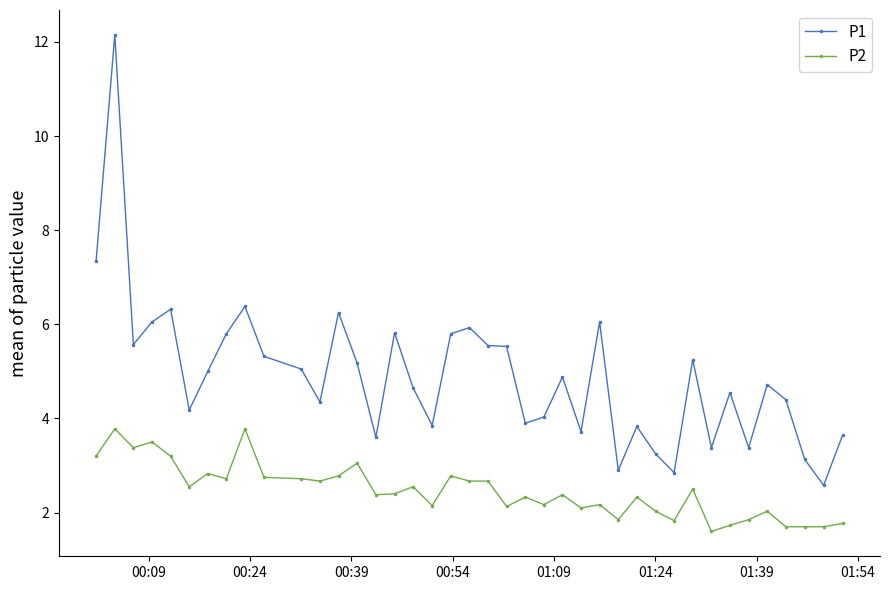

True or false: P1 and P2 cross at least once.

False